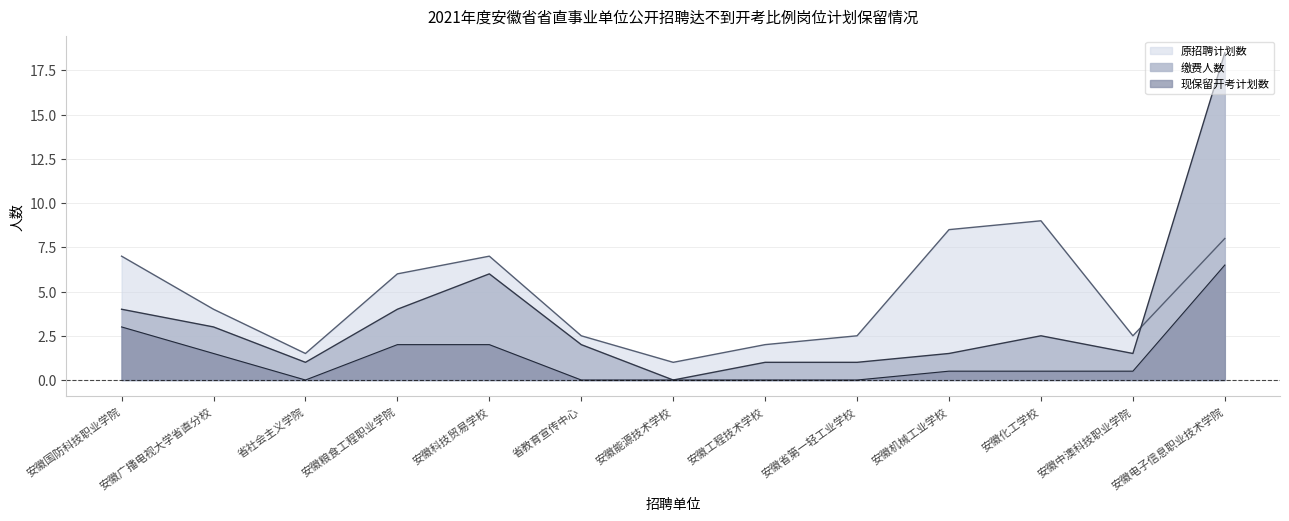

How many lines are shown in the chart?

3